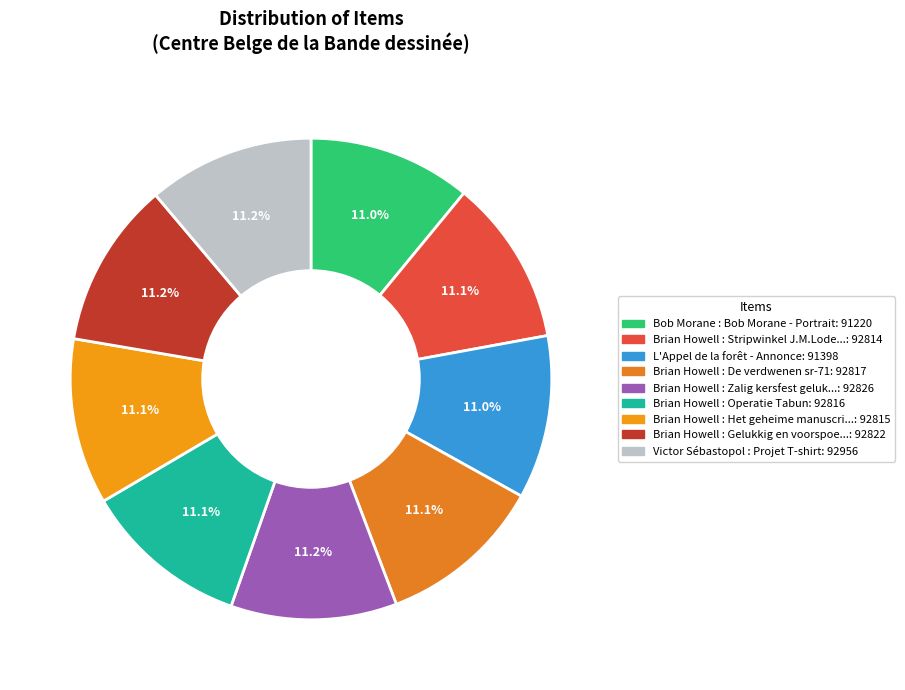

How many segments does this pie chart have?

9